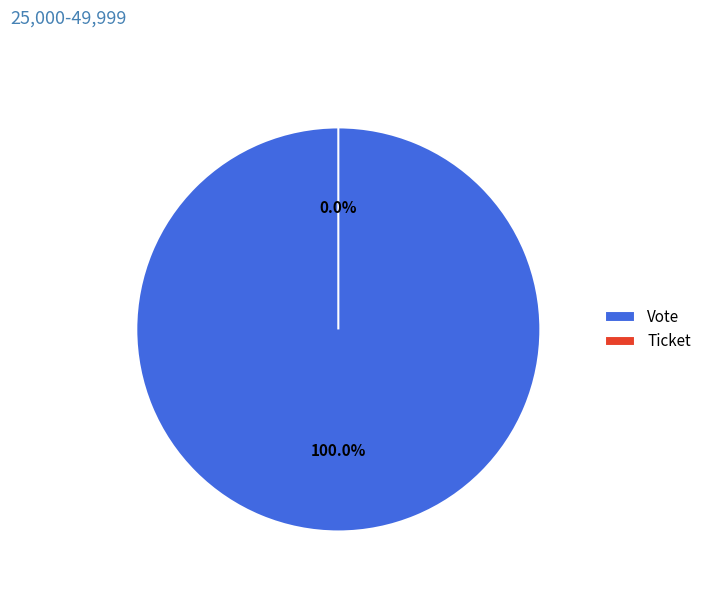

Between Ticket and Vote, which is larger?

Vote